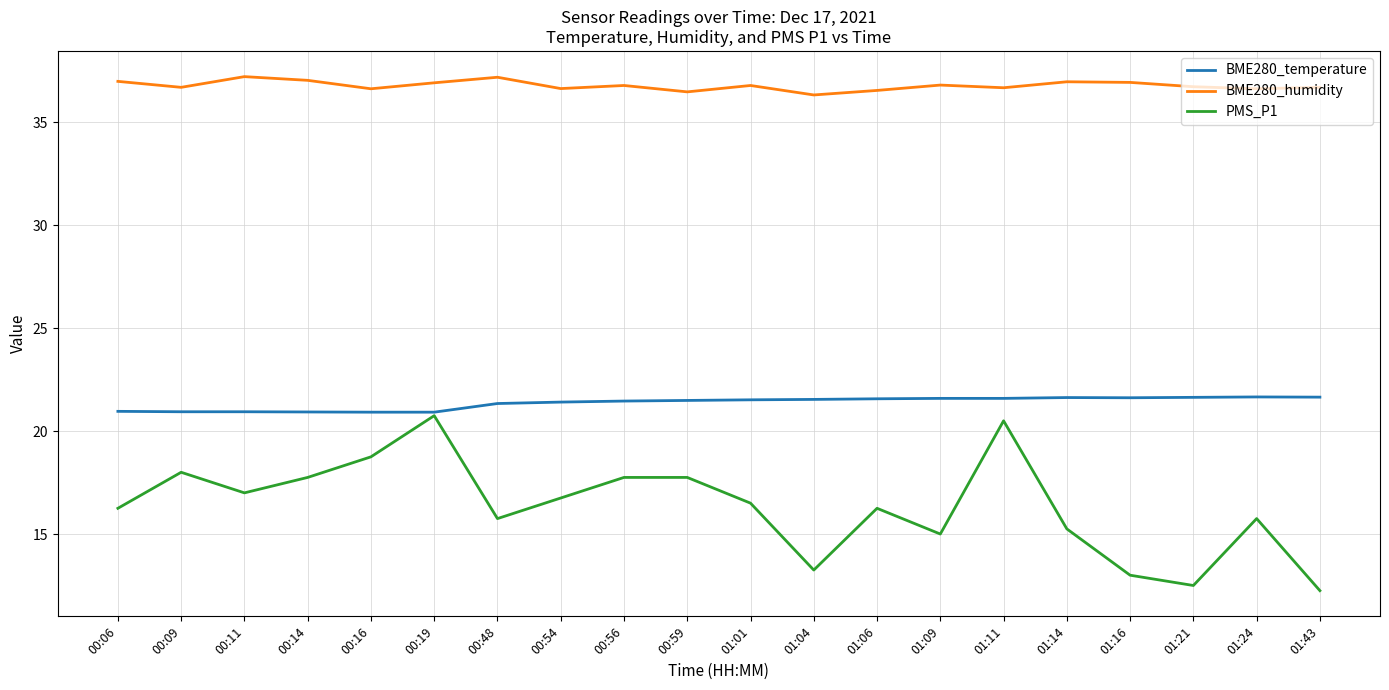

What position from the right is 00:11?

18